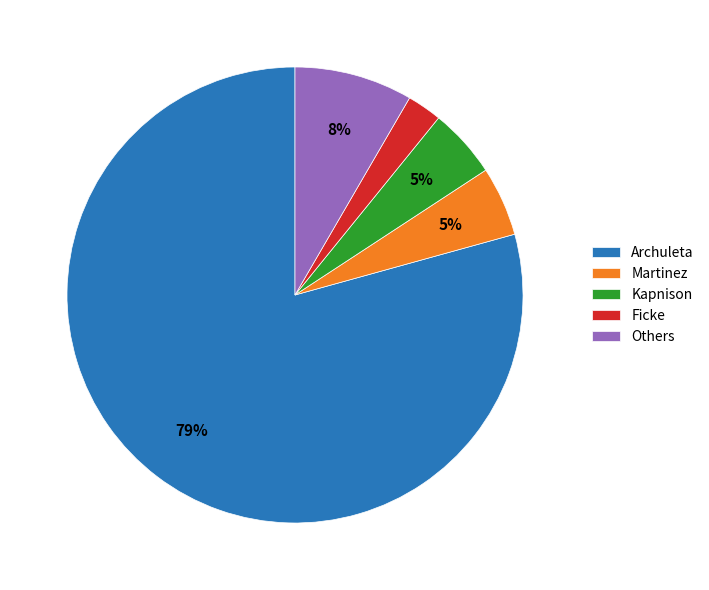

How many slices are in this pie chart?

5